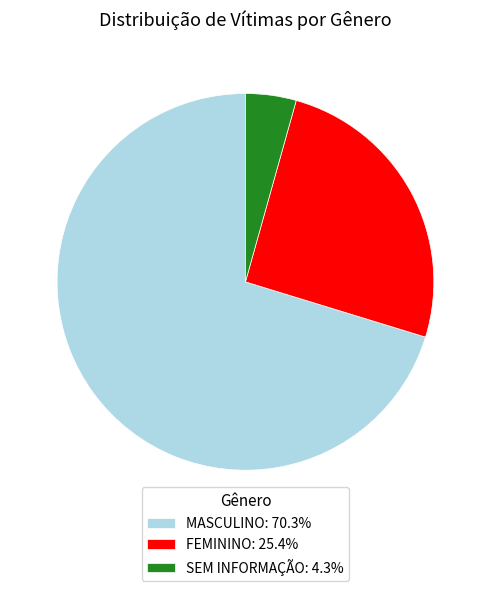

Do FEMININO: 25.4% and MASCULINO: 70.3% together represent more than half of the pie?

Yes